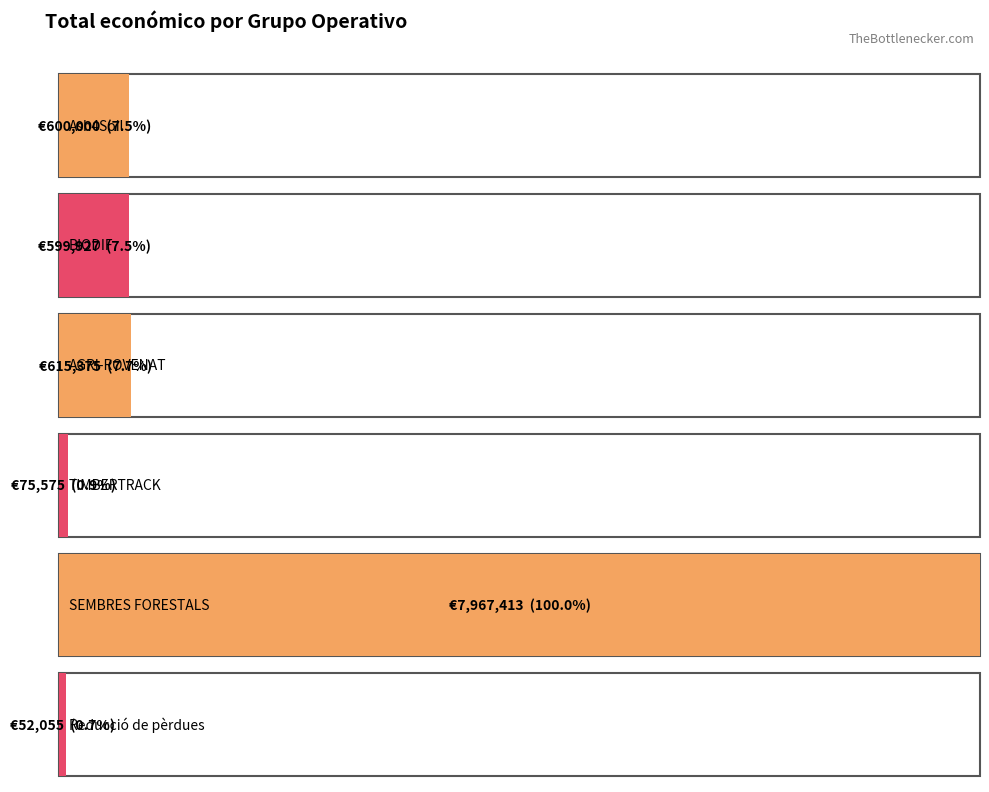

How many values are below 600000?

3